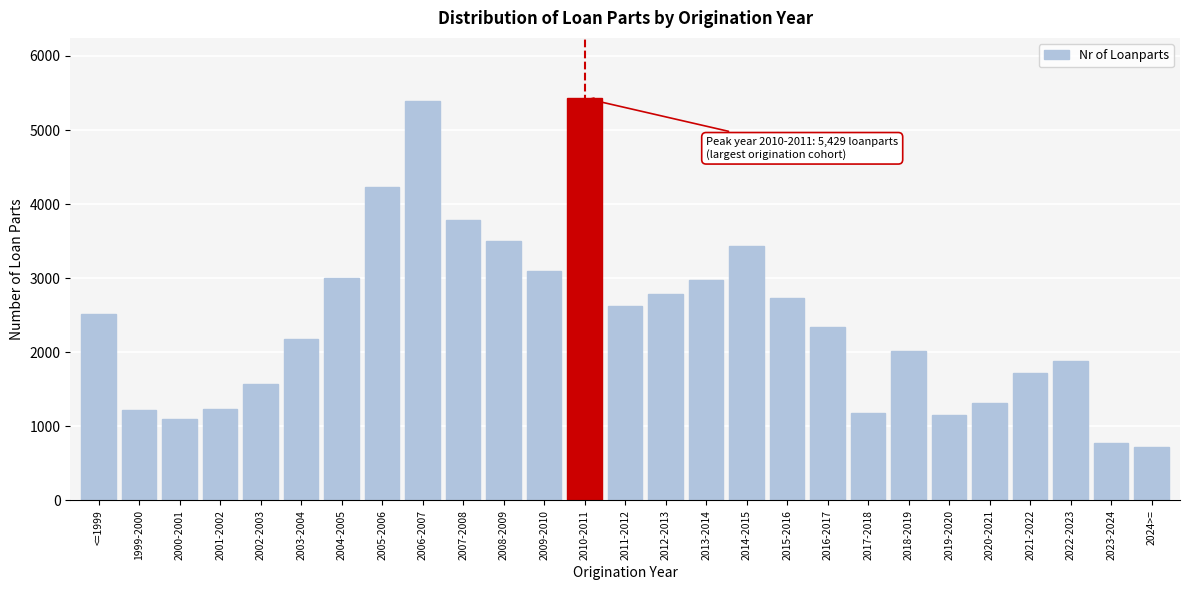

What is the label of the 18th bar from the left?

2015-2016